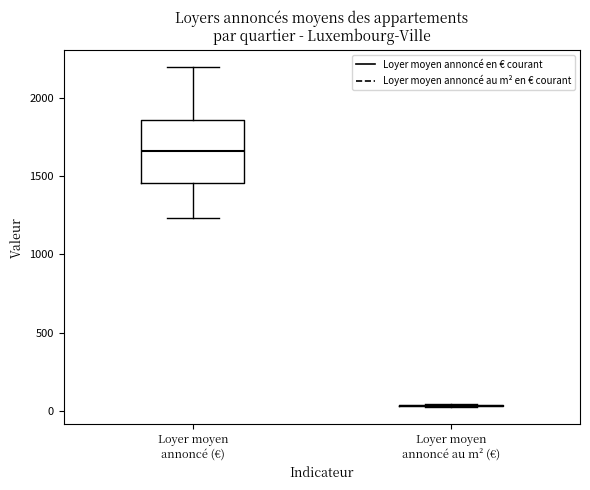

Which box is the tallest, from its lower edge to its upper edge?

Loyer moyen annoncé (€)